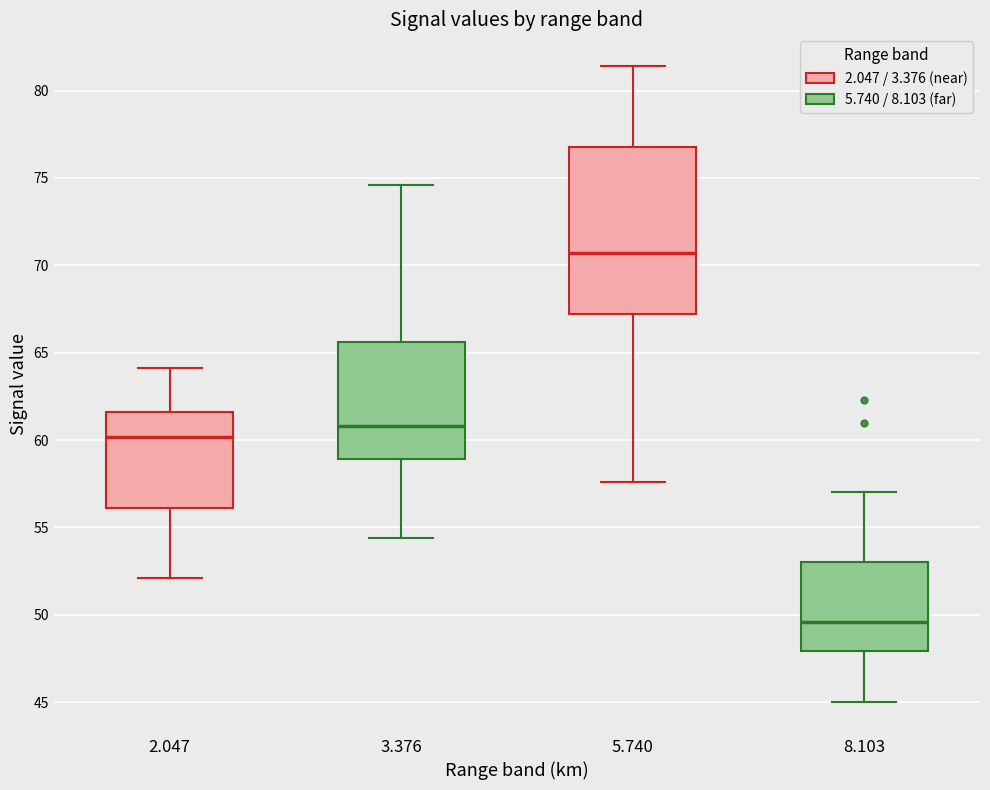

Where is the upper edge of the box at x = 2.047 on the y-axis? The values are not printed on the chart, so give them approximately, as read against the axis.

61.5